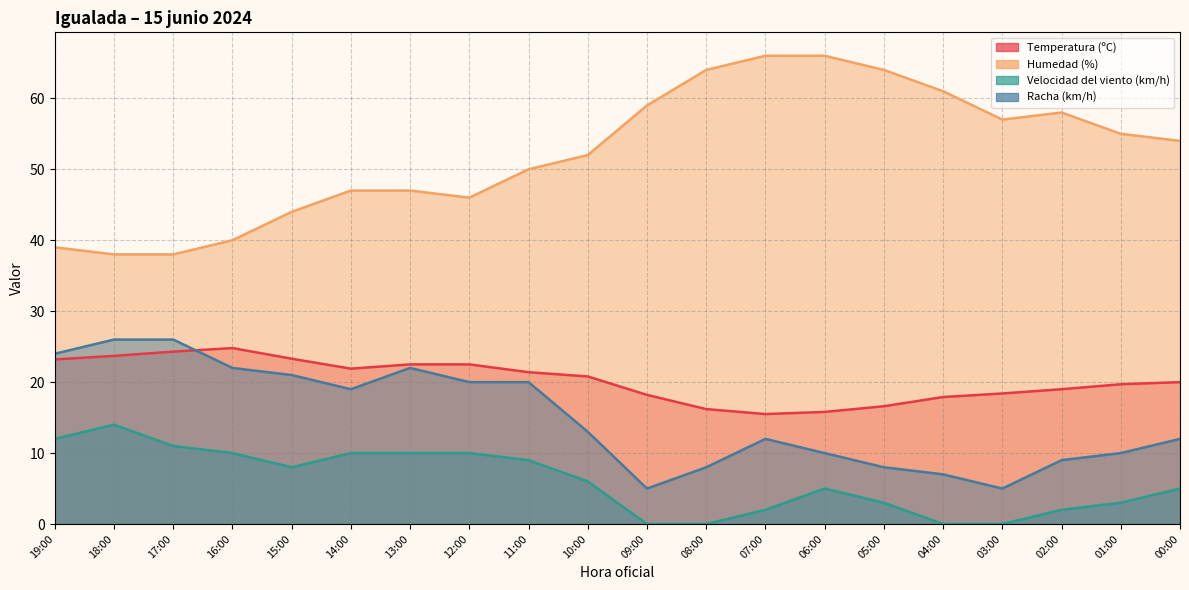

What is the spread (max minus min) of values at 04:00?

61.0